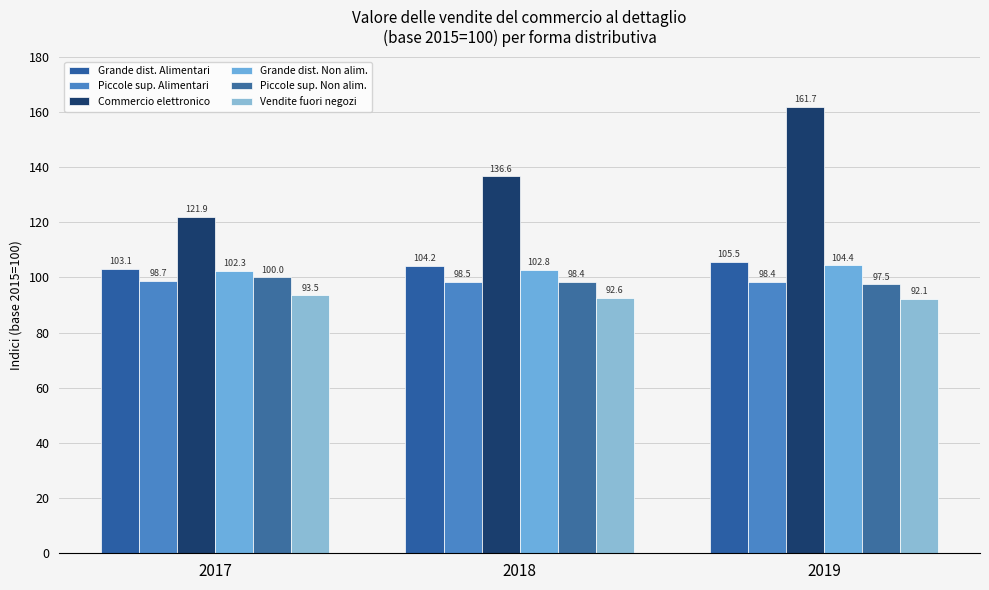

At which label does Grande dist. Alimentari reach its peak?

2019